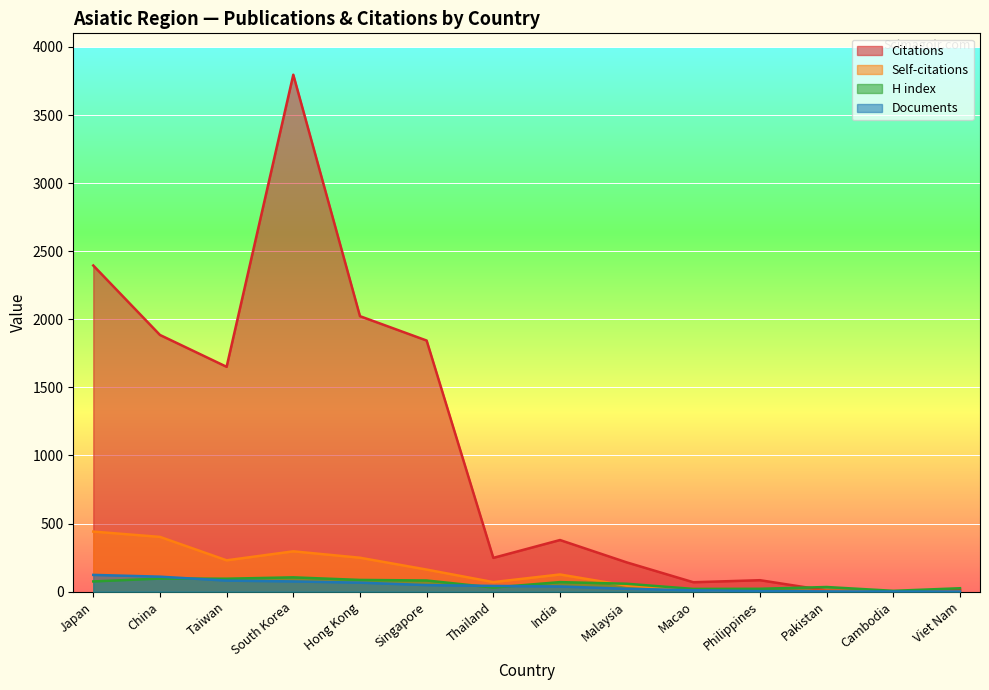

Reading left to right, transcribe all the data shown in this chart.

Citations: 2395	1885	1651	3796	2023	1844	248	379	215	69	84	8	0	12
Self-citations: 441	402	230	296	249	162	70	126	44	16	0	6	0	0
H index: 75	96	95	105	86	82	30	70	58	20	21	34	6	25
Documents: 123	110	81	75	66	48	42	38	21	10	4	2	1	1